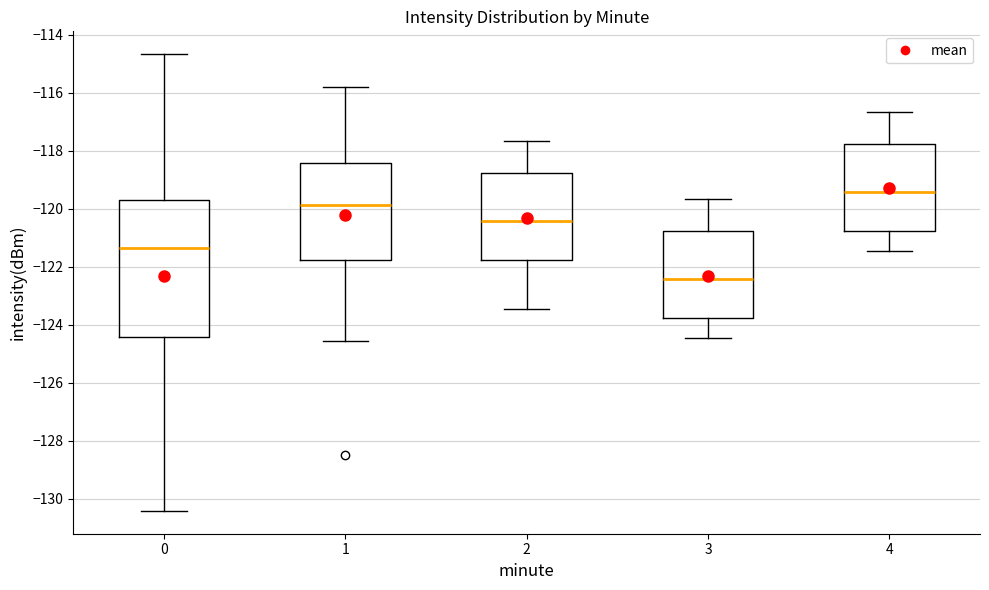

Which box is the tallest, from its lower edge to its upper edge?

0